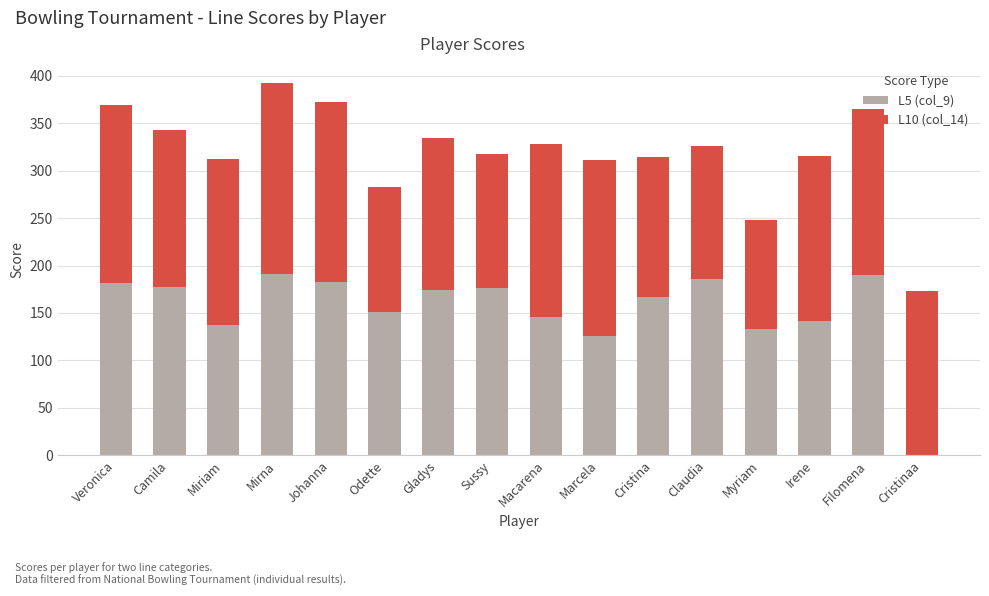

Is it true that L5 (col_9) equals 191 at Mirna?

True